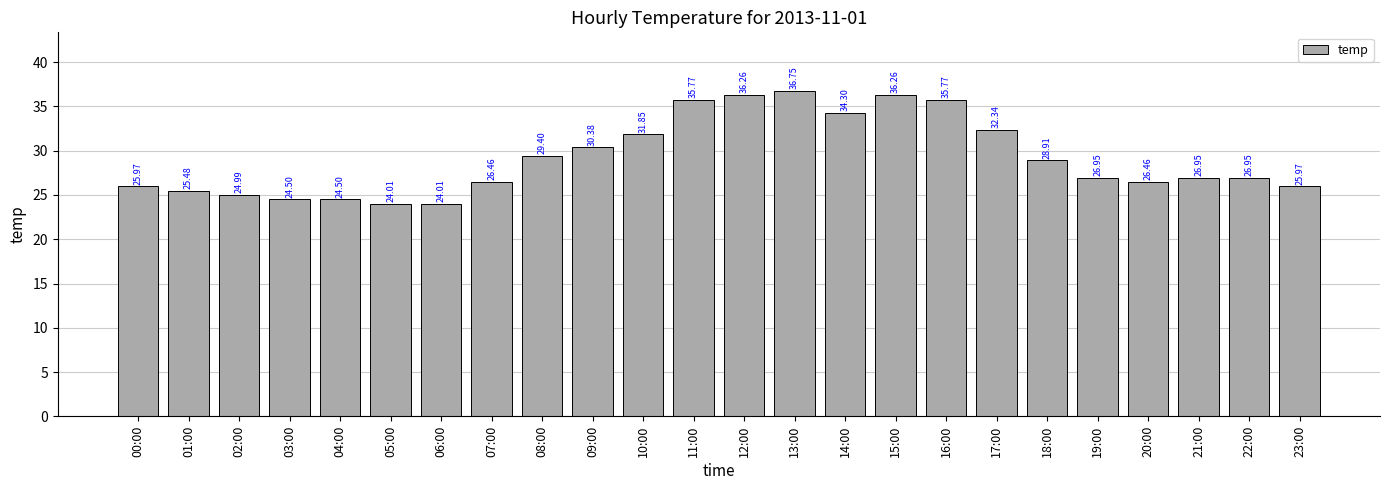

What is the value of the 6th bar from the left?

24.0